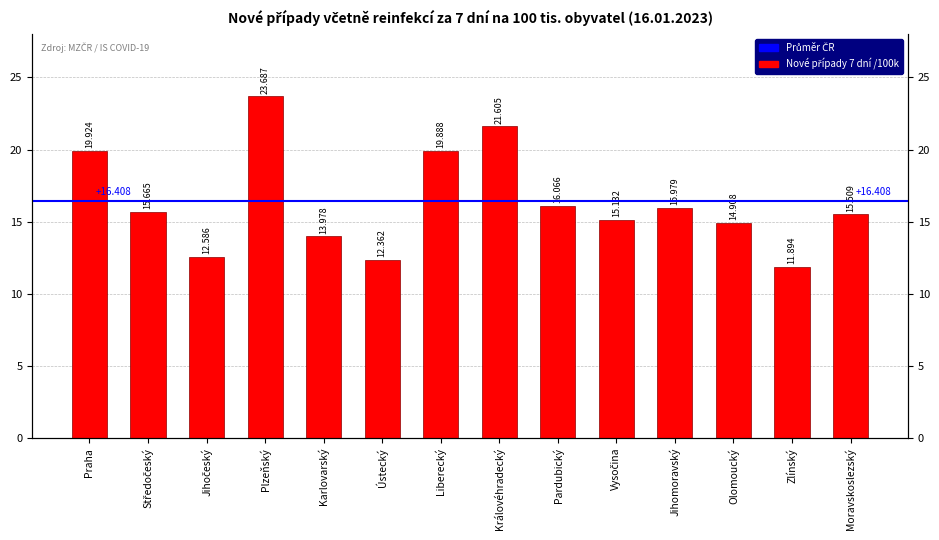

What is the change in value from Pardubický to Zlínský?

-4.2